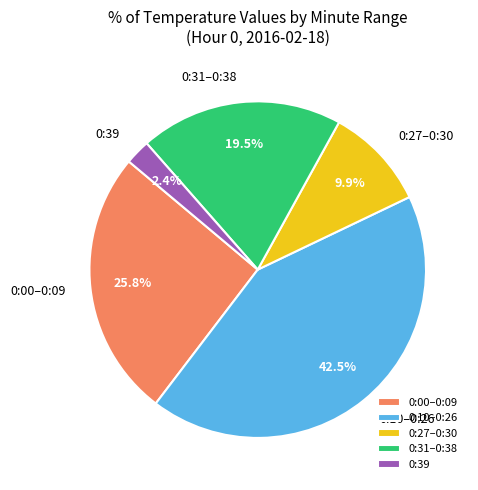

What is the smallest slice in the pie chart?

0:39